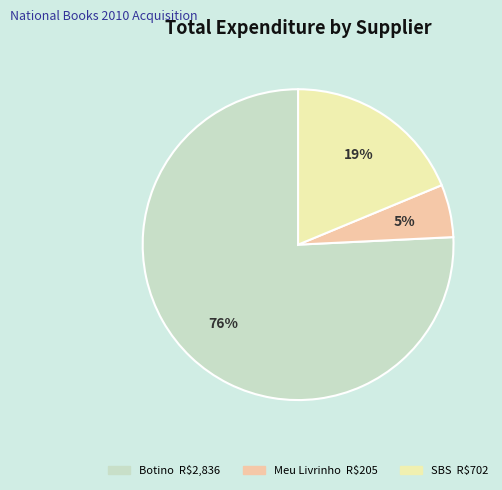

How many segments does this pie chart have?

3